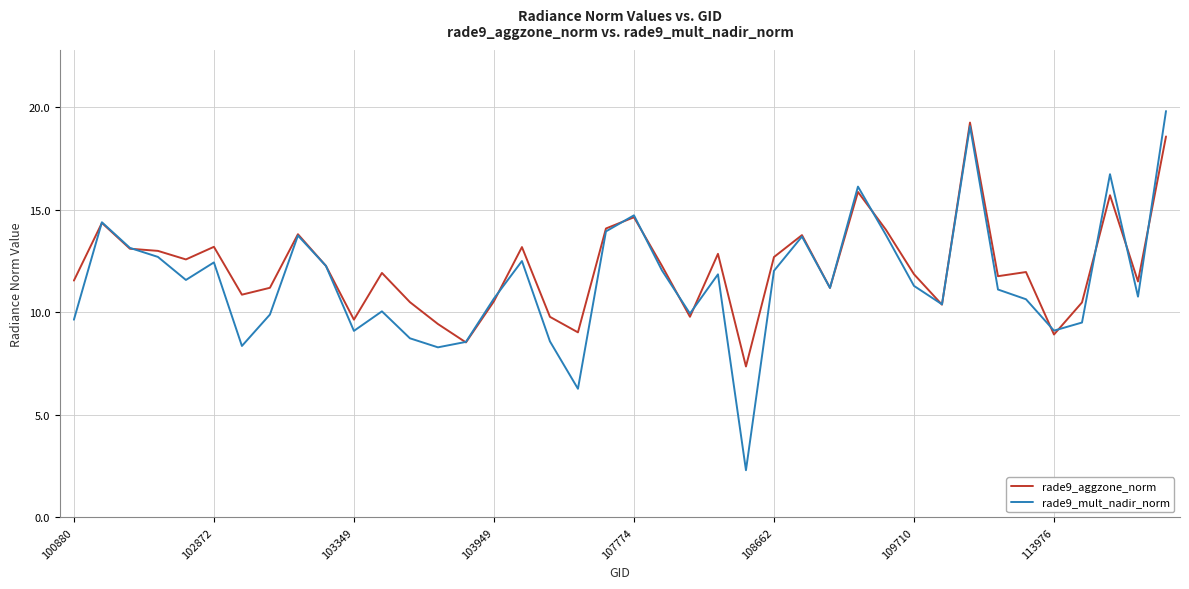

What is the maximum value for rade9_mult_nadir_norm?

19.8